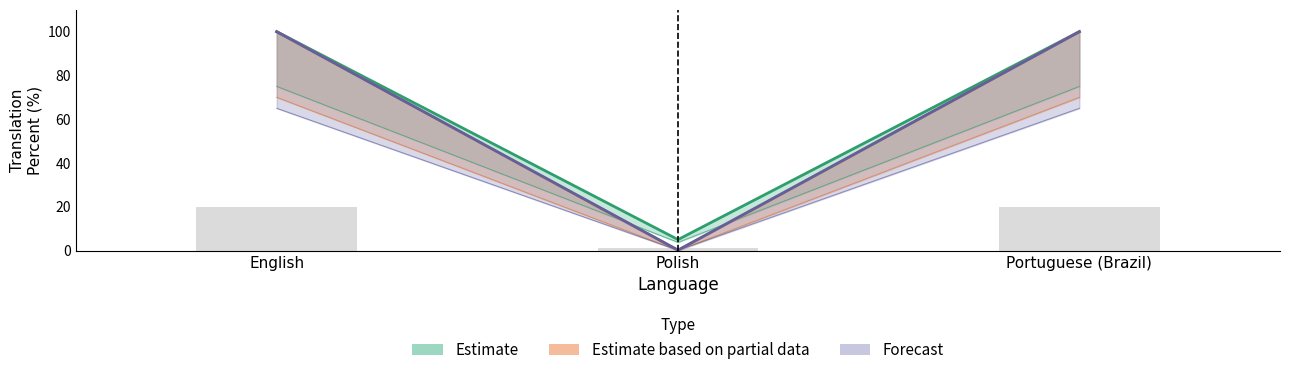

Reading right to left, extract all data points from this chart.

translated: 100.0	5.0	100.0
translated_percent: 20.0	1.0	20.0
translated_words_percent: 65.0	0.1	65.0
translated_words: 75.0	3.8	75.0
translated_chars: 100.0	0.1	100.0
translated_chars_percent: 70.0	0.1	70.0